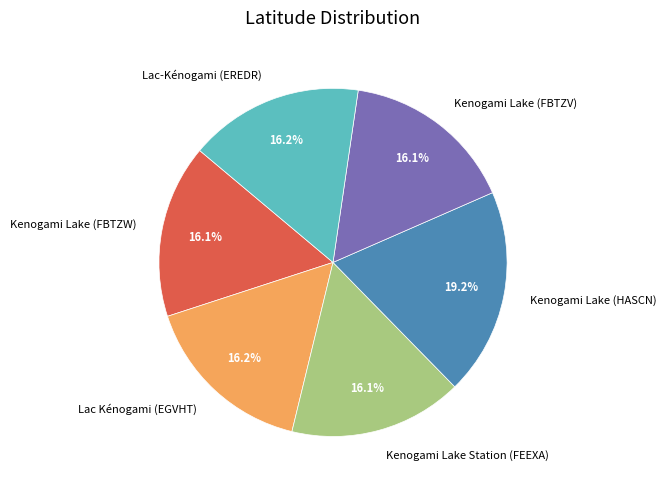

Does any single category account for the majority?

No